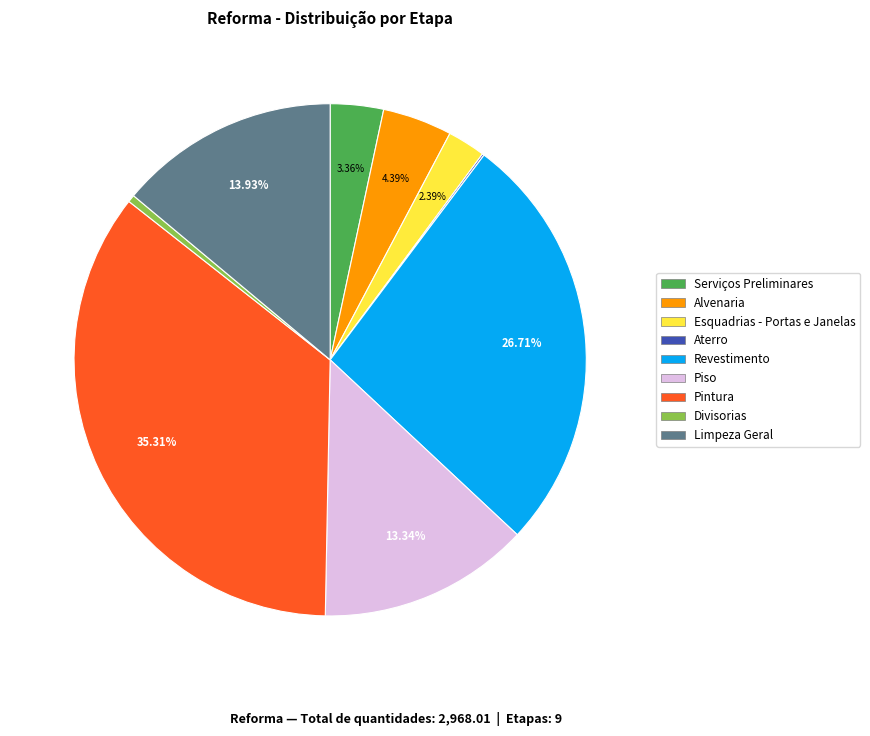

Is there any slice that represents more than half of the pie?

No